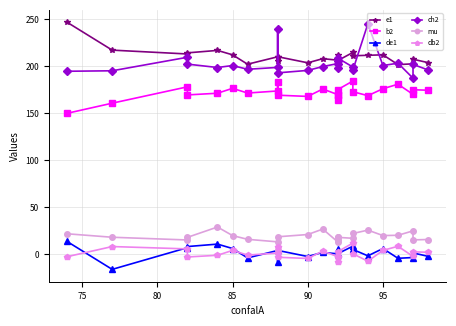

What is the maximum value for de1?

13.3